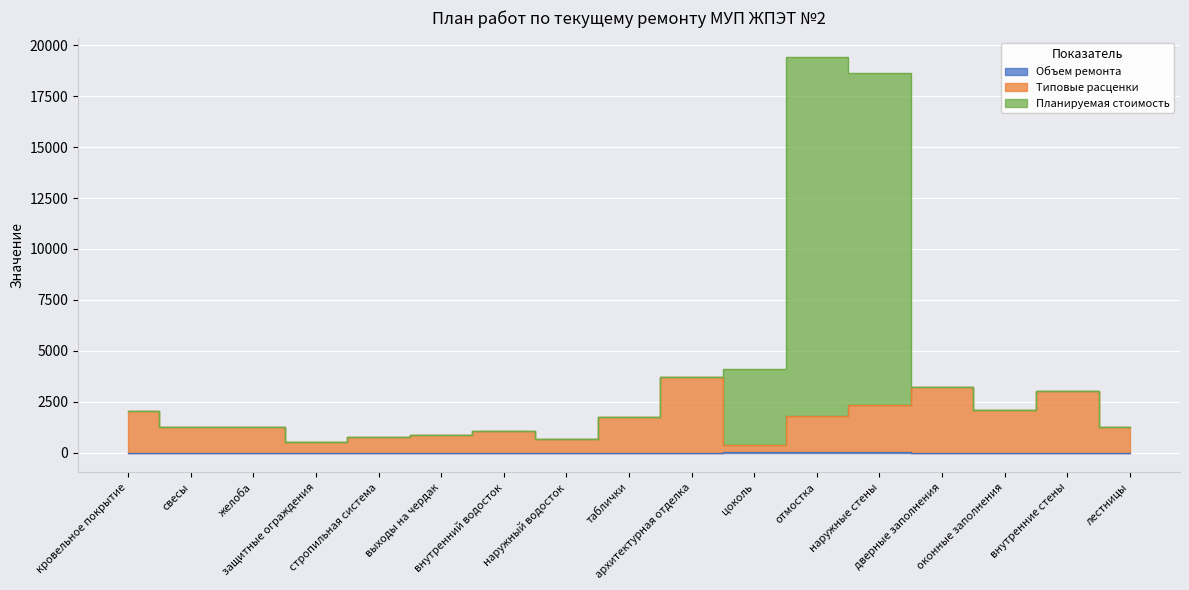

Reading right to left, transcribe all the data shown in this chart.

Объем ремонта: 0.0	0.0	0.0	0.0	7.0	10.0	10.0	0.0	0.0	0.0	0.0	0.0	0.0	0.0	0.0	0.0	0.0
Типовые расценки: 1239.8	3024.4	2083.7	3224.1	2338.0	1773.2	384.2	3735.1	1727.4	644.9	1072.5	848.8	778.8	542.3	1256.0	1269.7	2062.8
Планируемая стоимость: 1239.8	3024.4	2083.7	3224.1	18654.9	19405.3	4126.4	3735.1	1727.4	644.9	1072.5	848.8	778.8	542.3	1256.0	1269.7	2062.8